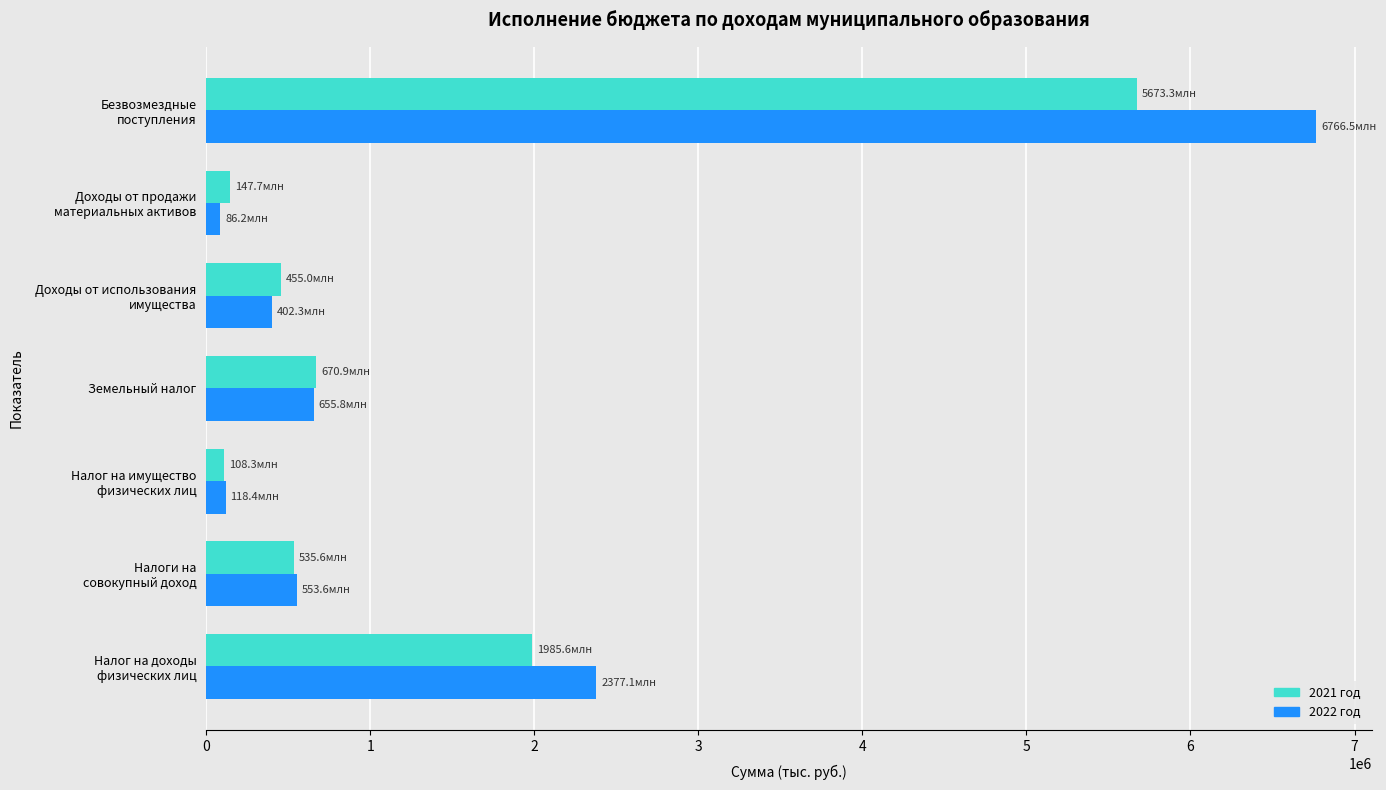

Which series has the largest total across all categories?

2022 год